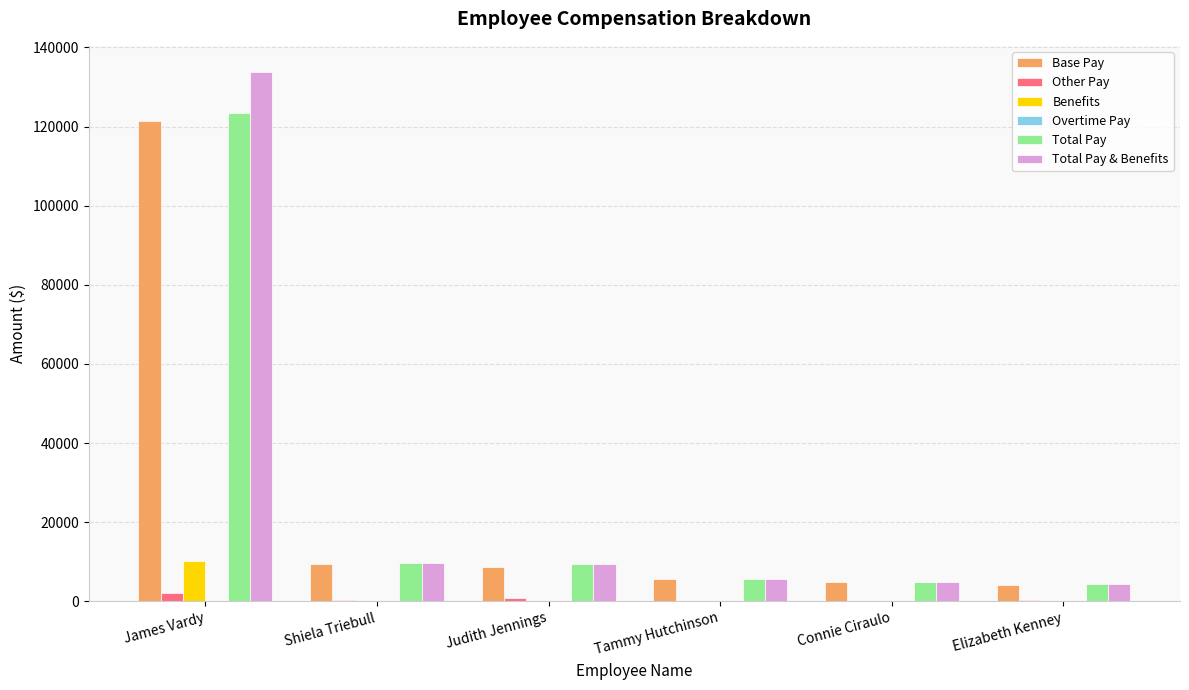

What is the greatest value displayed?

133708.7